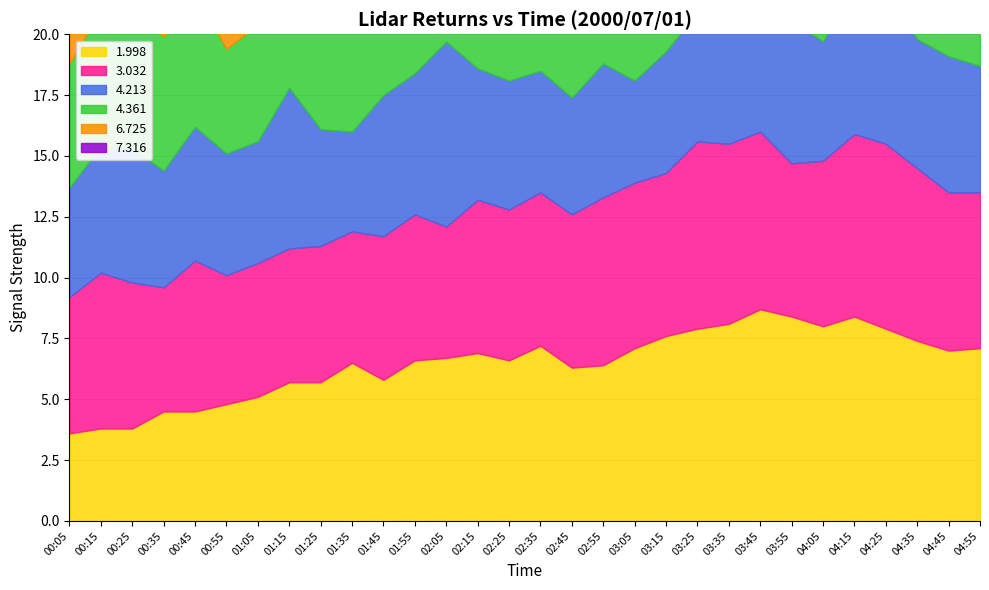

Does the chart display data point markers on the line(s)?

No